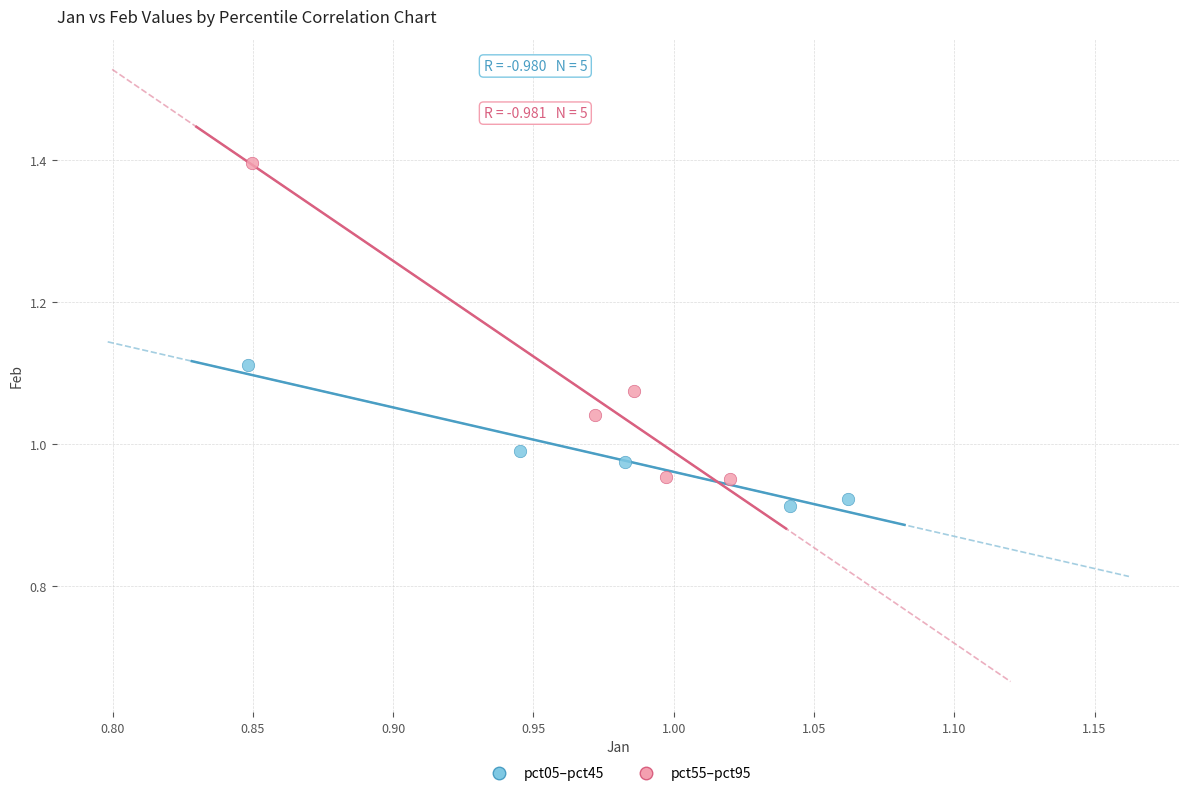

Which series has the widest spread of Y values?

pct55–pct95